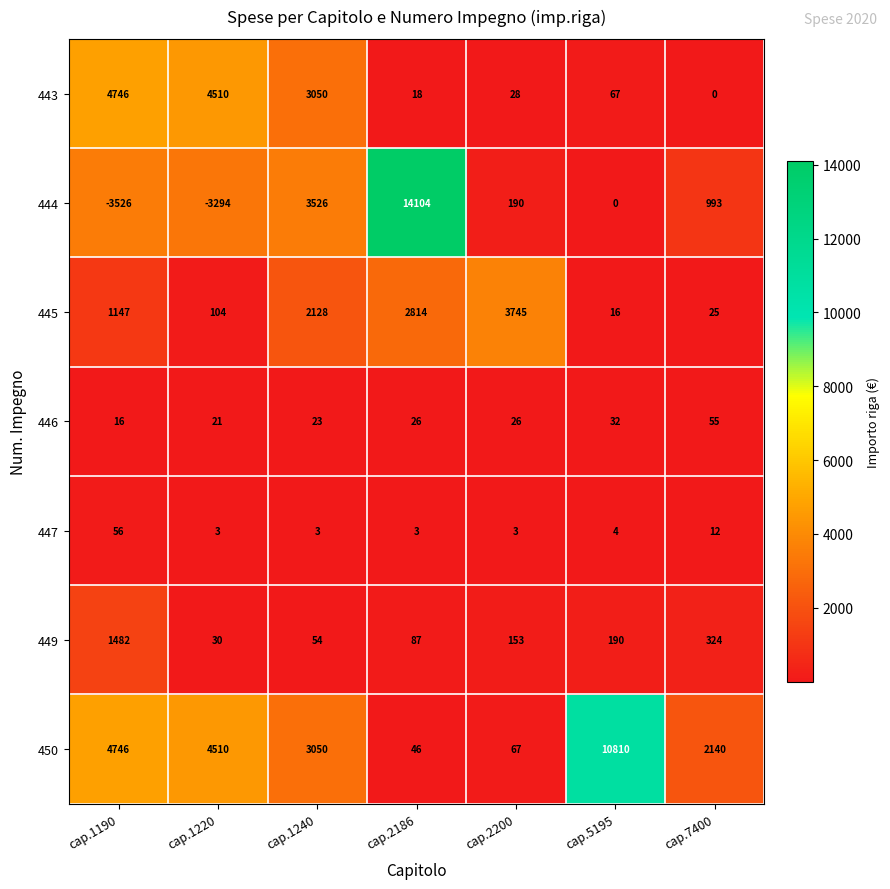

What is the average value of the 450 series?

3624